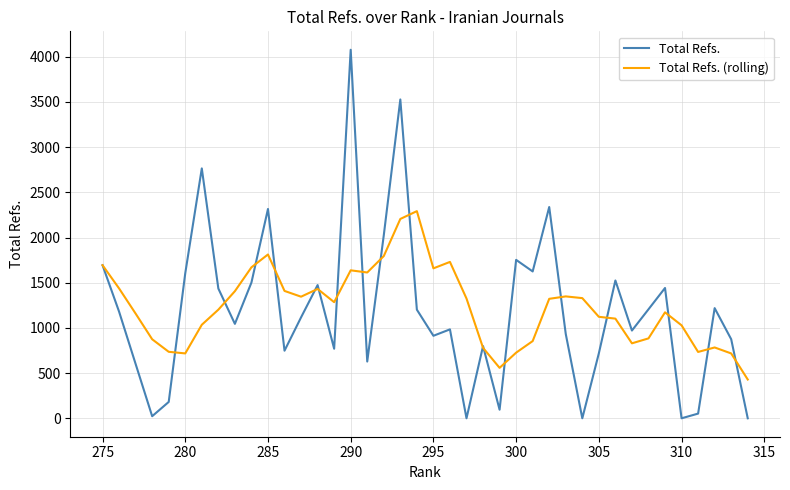

What is the maximum value shown in the chart?

4078.0